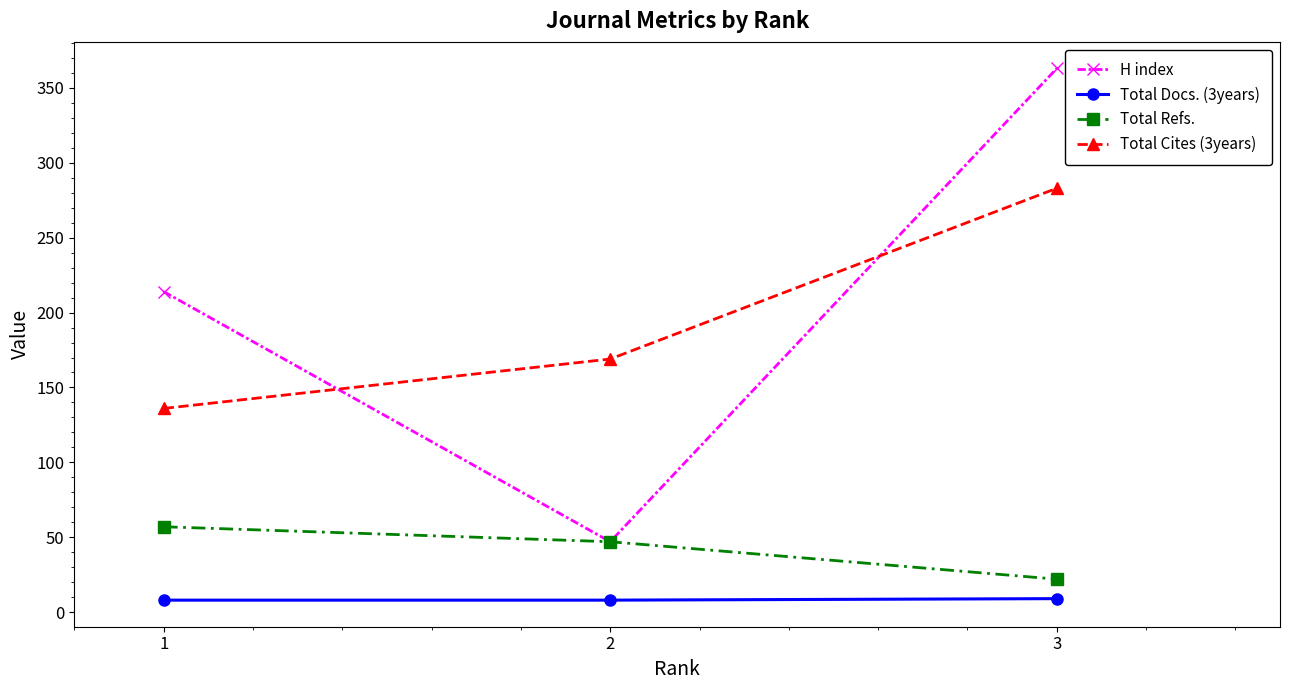

At which category is the sum across all series the highest?

3